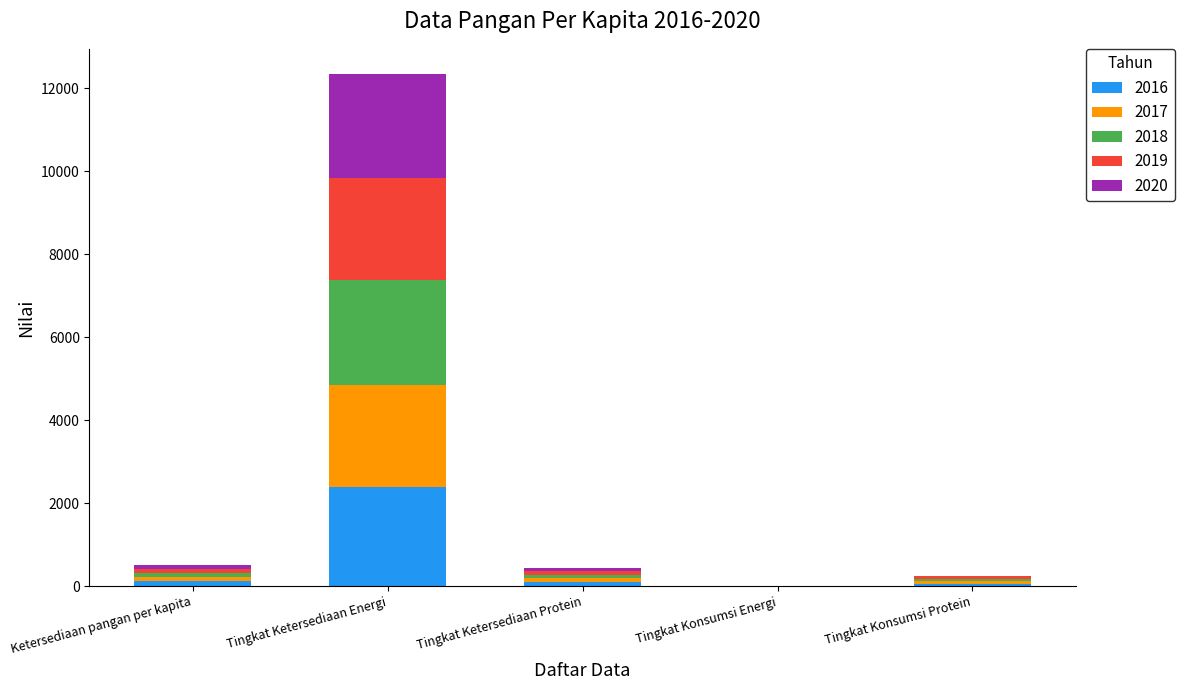

At which category is the sum across all series the highest?

Tingkat Ketersediaan Energi